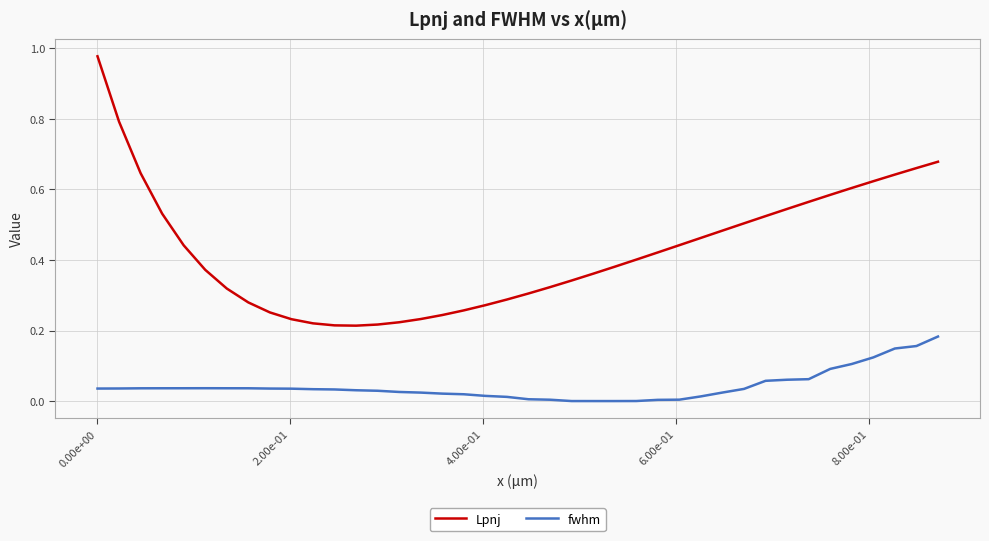

Does the chart display data point markers on the line(s)?

No